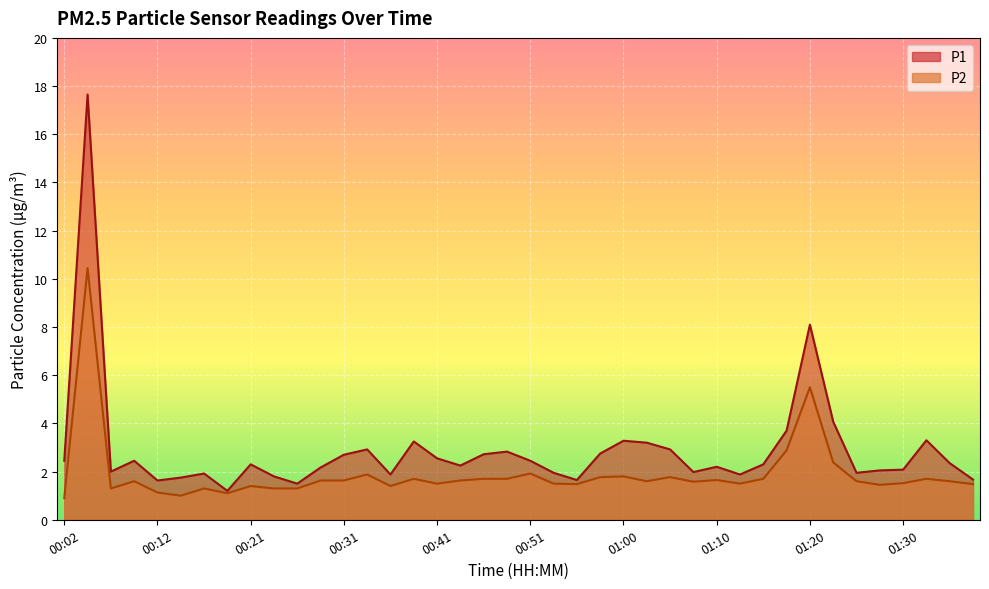

The value of P1 at 00:07 is 3.4. True or false?

False